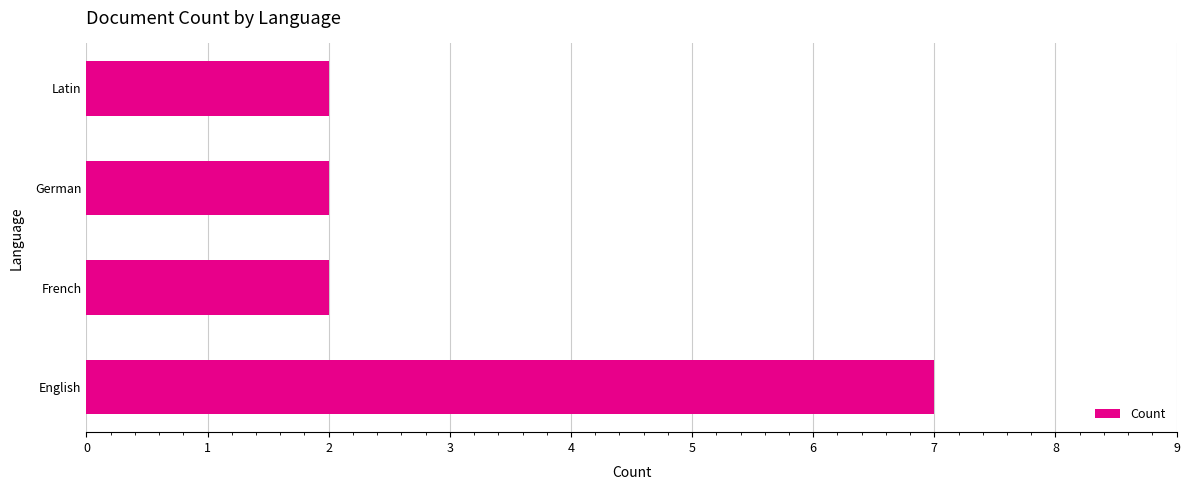

Is it true that the value at Latin is 2?

True